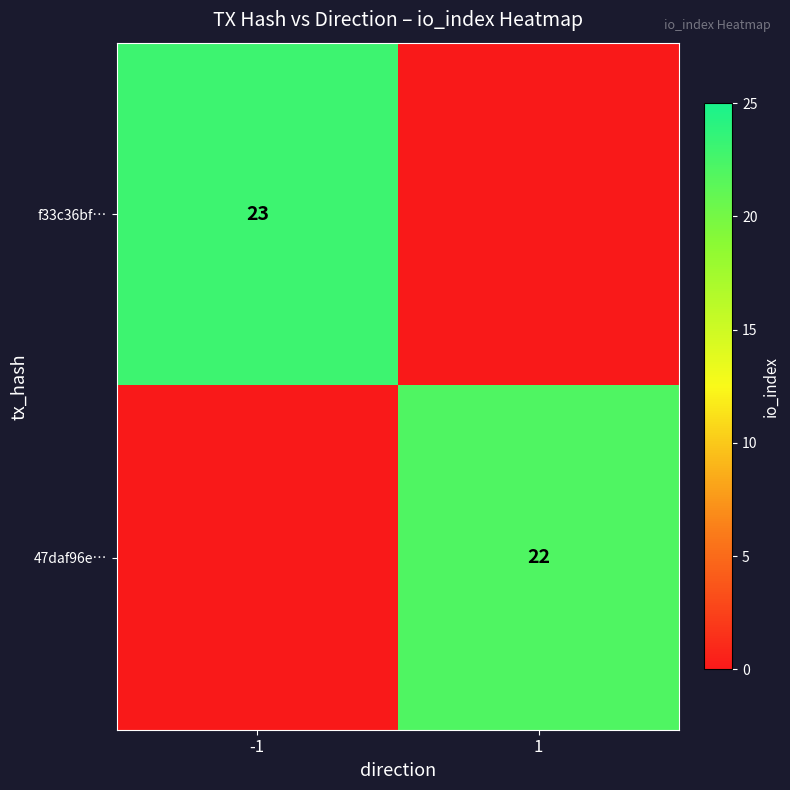

Is it true that 47daf96e… equals 37 at 1?

False